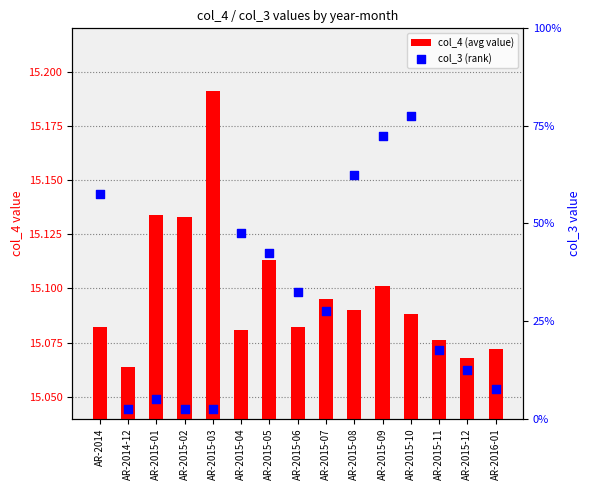

Which series has the widest spread of Y values?

col_3 (rank)